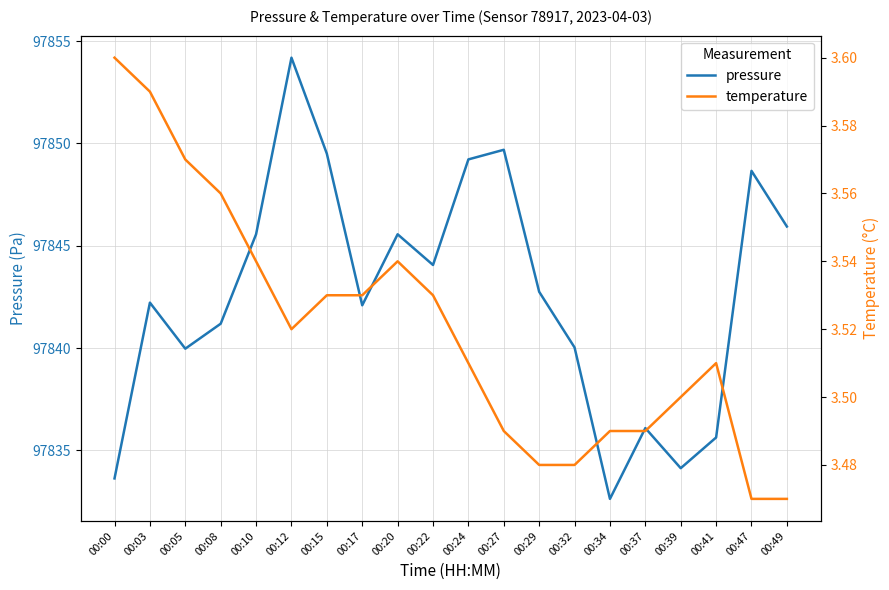

At which category does the chart reach its minimum across all series?

00:47